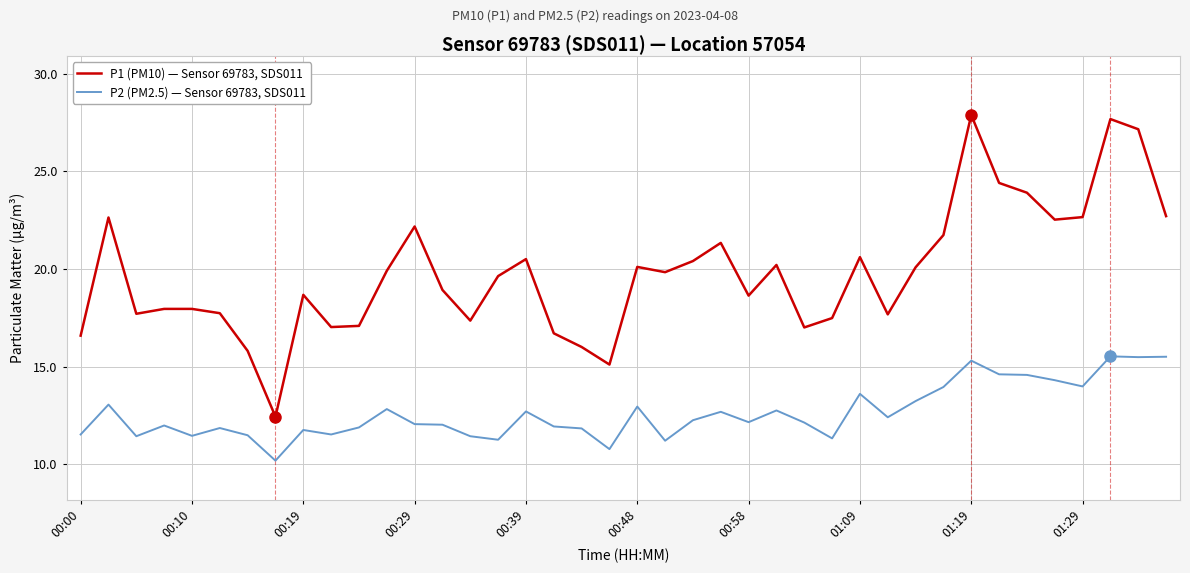

True or false: P2 (PM2.5) — Sensor 69783, SDS011 and P1 (PM10) — Sensor 69783, SDS011 cross at least once.

False